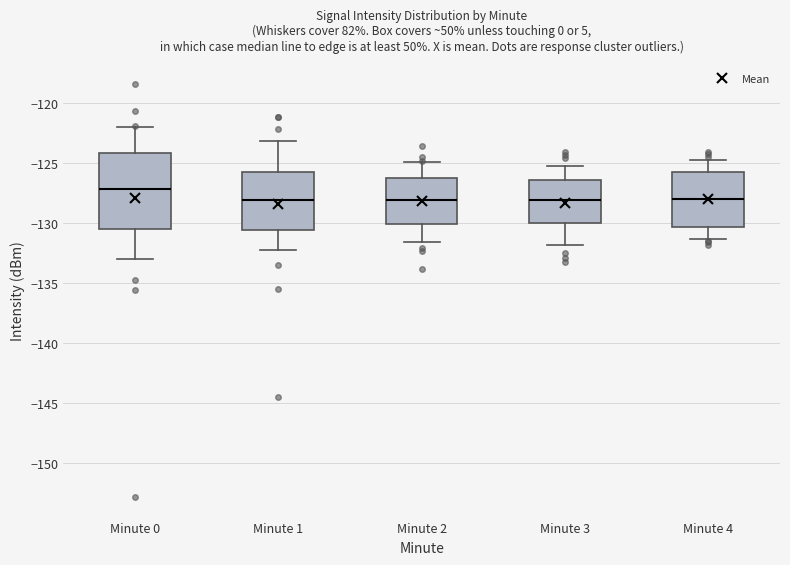

Reading left to right, read every box against the y-axis: the position of its median line, the range the box covers, and the ends of its whiskers. The values are not printed on the chart, so give them approximately, as read against the axis.

Minute 0: median -127.0, box -130.5 to -124.0, whiskers -133.0 to -122.0
Minute 1: median -128.0, box -130.5 to -126.0, whiskers -132.0 to -123.0
Minute 2: median -128.0, box -130.0 to -126.0, whiskers -131.5 to -125.0
Minute 3: median -128.0, box -130.0 to -126.5, whiskers -132.0 to -125.0
Minute 4: median -128.0, box -130.5 to -125.5, whiskers -131.5 to -124.5